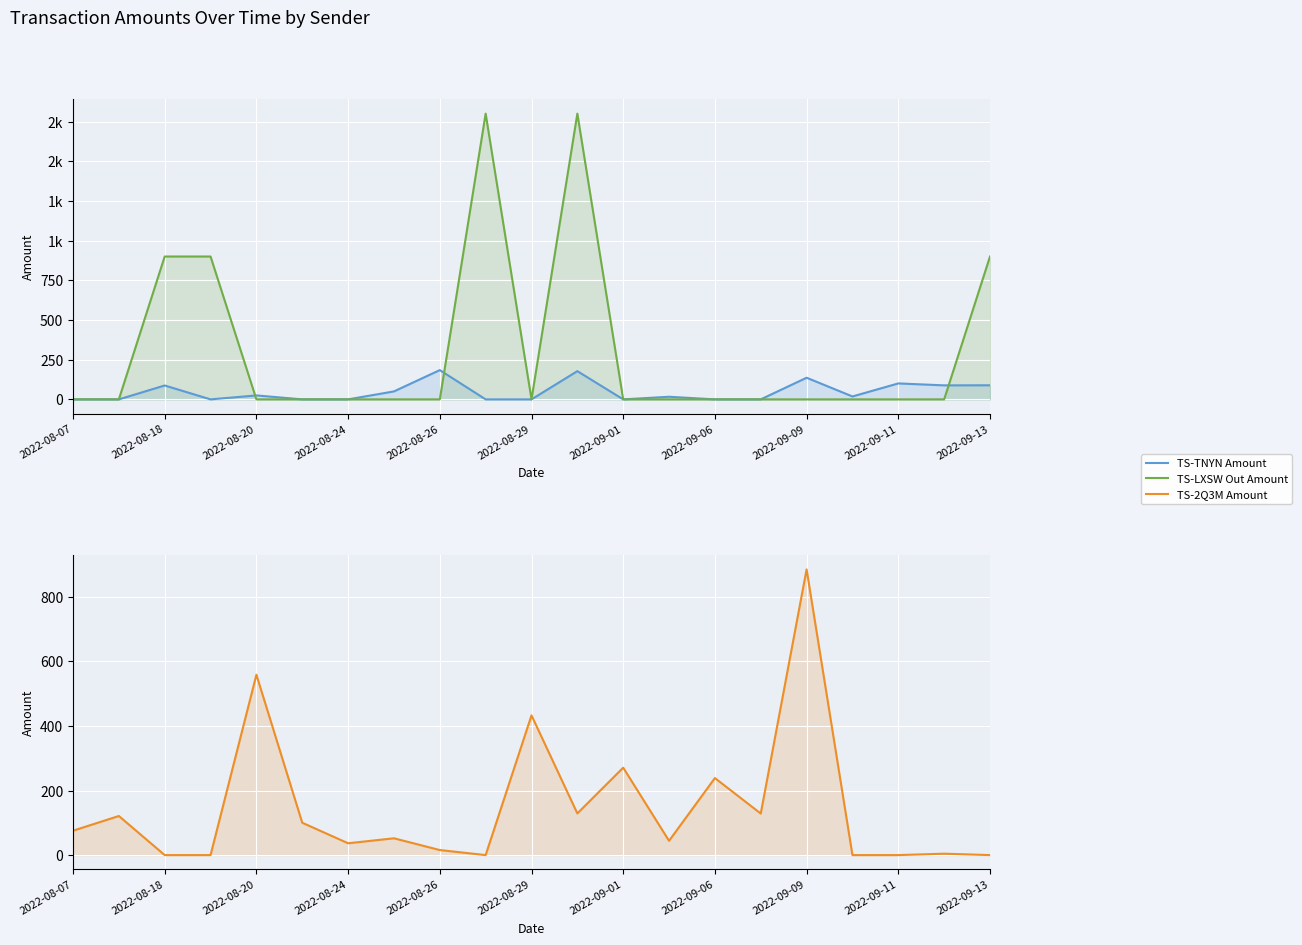

Reading left to right, list all the values displayed in this chart.

TS-TNYN Amount: 0.0	0.0	87.5	0.0	24.9	0.0	0.0	50.2	184.4	0.0	0.0	177.9	0.0	16.5	0.0	0.0	136.3	18.4	100.5	88.3	88.8
TS-LXSW Out Amount: 0.0	0.0	900.0	900.0	0.0	0.0	0.0	0.0	0.0	1800.0	0.0	1800.0	0.0	0.0	0.0	0.0	0.0	0.0	0.0	0.0	900.0
TS-2Q3M Amount: 75.5	121.1	0.0	0.0	558.5	100.2	36.6	52.0	15.6	0.0	432.7	129.0	270.7	44.2	238.5	128.7	884.8	0.0	0.0	4.3	0.0